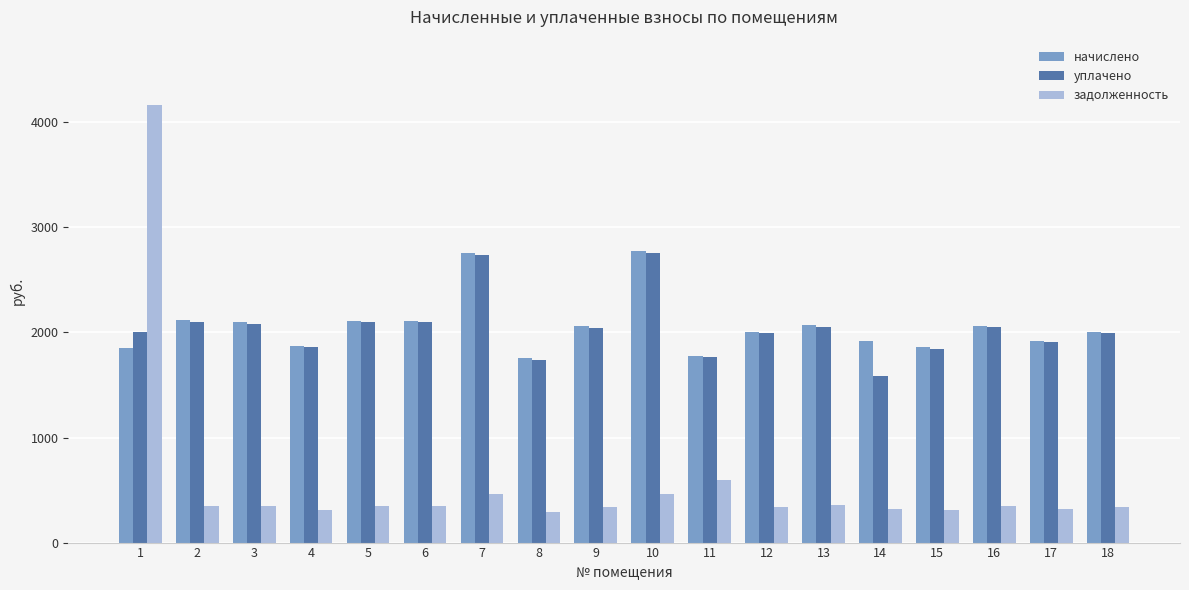

Is the value of задолженность at 10 greater than the value of уплачено at 1?

No